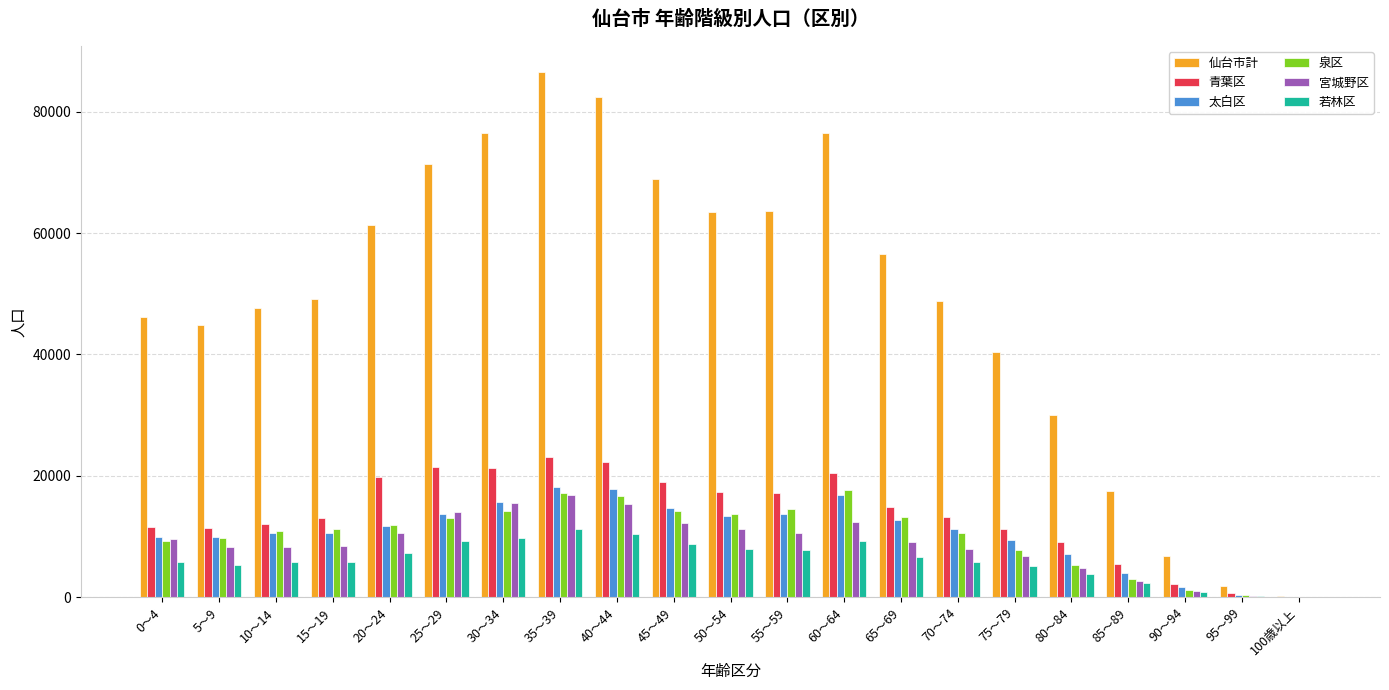

What is the sum of the 若林区 values at 45～49 and 100歳以上?

8773